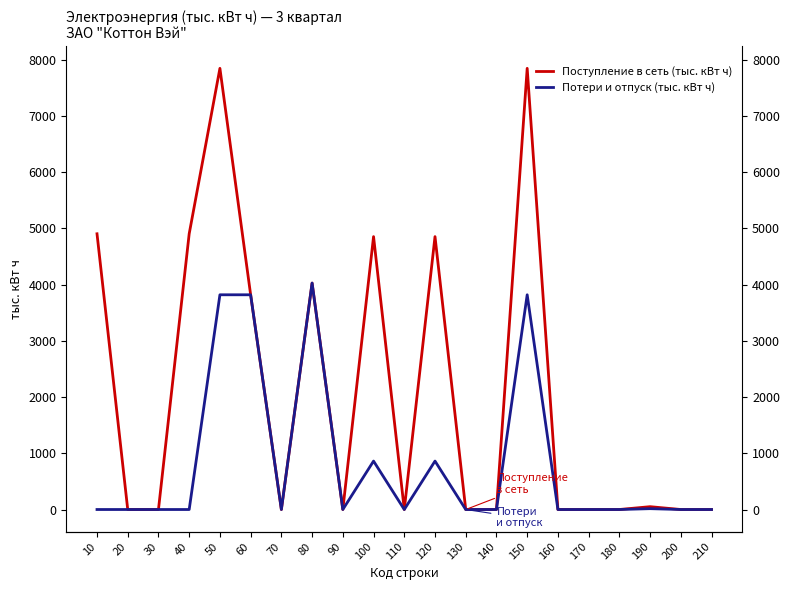

Where is Потери и отпуск (тыс. кВт ч) nearest to the value 2013?

100